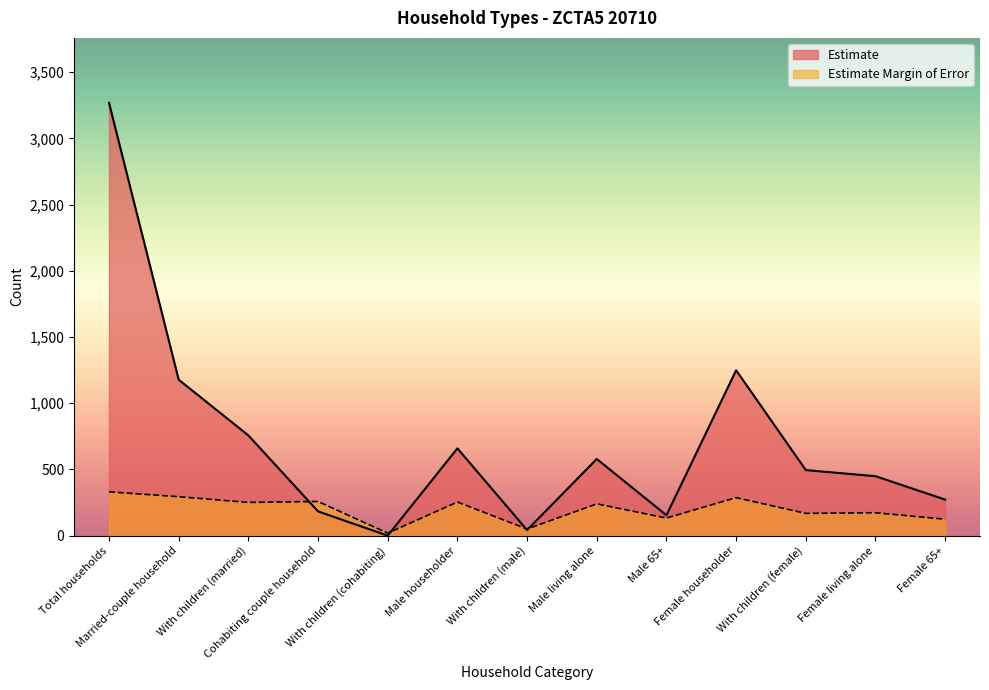

At how many categories does at least one series exceed 2361?

1